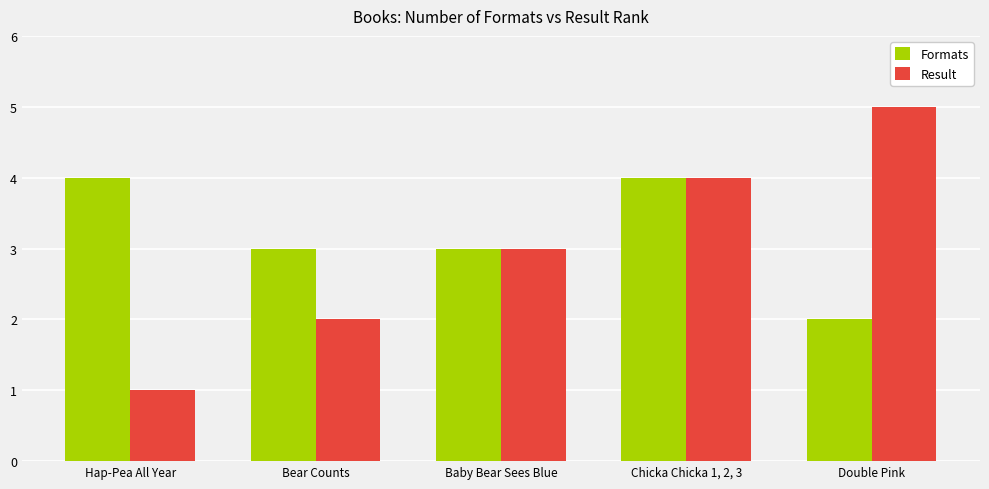

Reading left to right, what are all the values shown in this chart?

Formats: Hap-Pea All Year=4	Bear Counts=3	Baby Bear Sees Blue=3	Chicka Chicka 1, 2, 3=4	Double Pink=2
Result: Hap-Pea All Year=1	Bear Counts=2	Baby Bear Sees Blue=3	Chicka Chicka 1, 2, 3=4	Double Pink=5